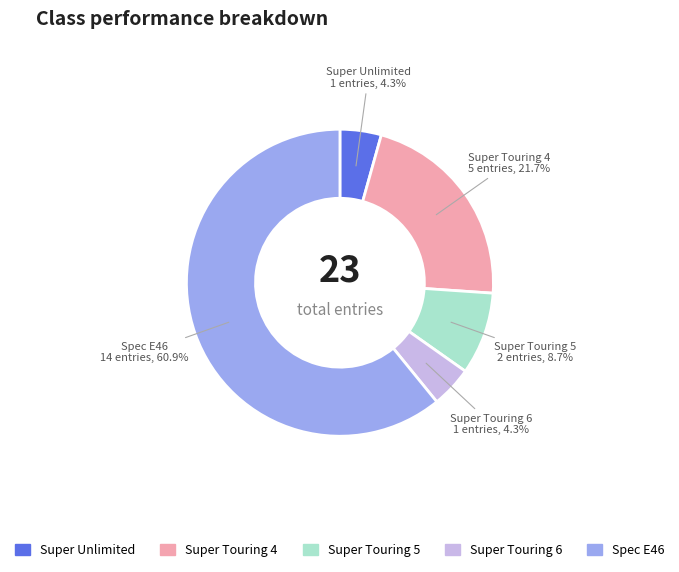

Between Spec E46 and Super Unlimited, which is larger?

Spec E46